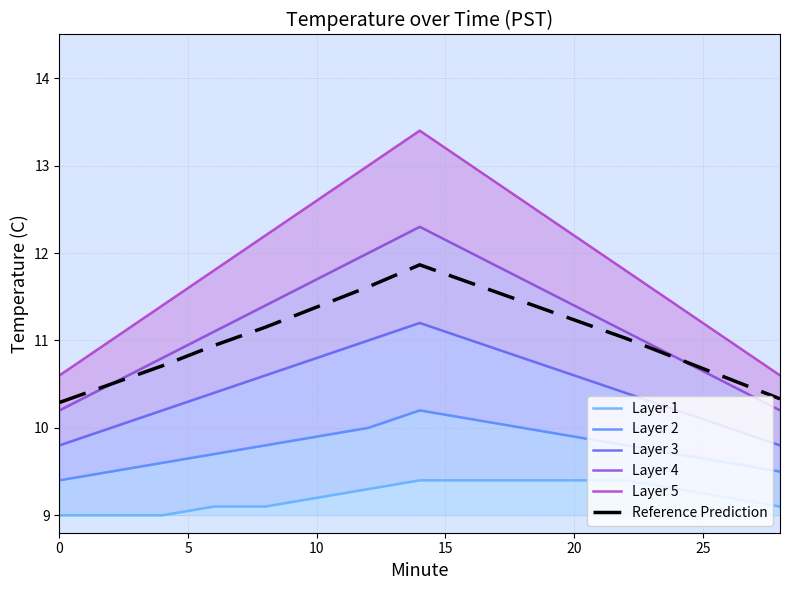

Which series has the largest total across all categories?

Layer 5